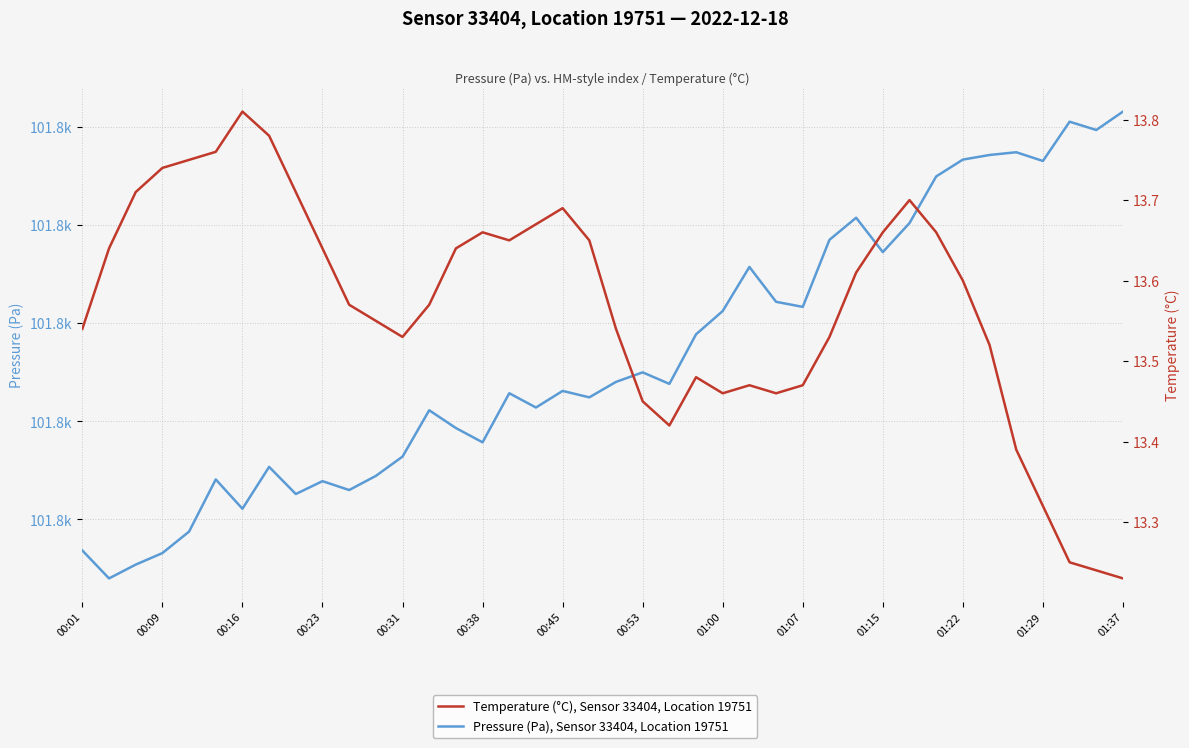

Does the chart display data point markers on the line(s)?

No